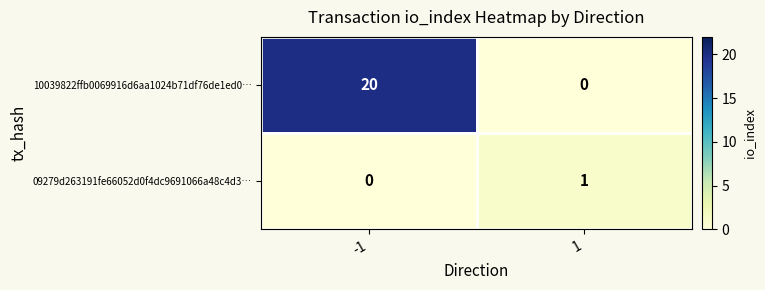

What is the maximum value for 10039822ffb0069916d6aa1024b71df76de1ed0…?

20